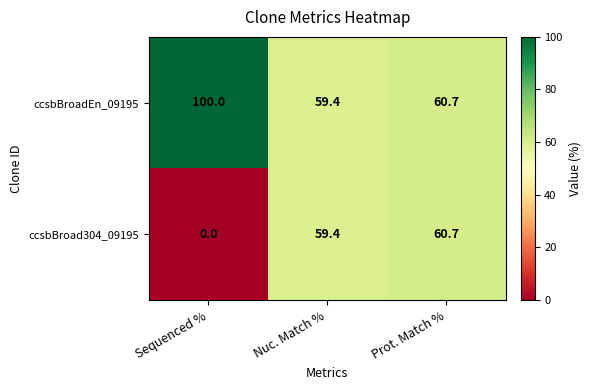

The ccsbBroad304_09195 series shows 21.7 at Nuc. Match %. True or false?

False